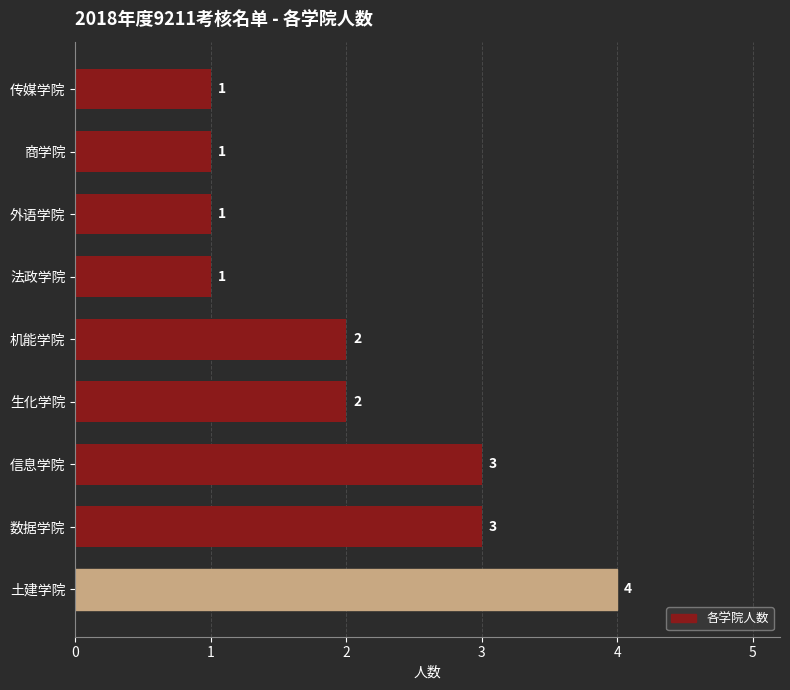

Reading bottom to top, what are all the values shown in this chart?

土建学院=4	数据学院=3	信息学院=3	生化学院=2	机能学院=2	法政学院=1	外语学院=1	商学院=1	传媒学院=1